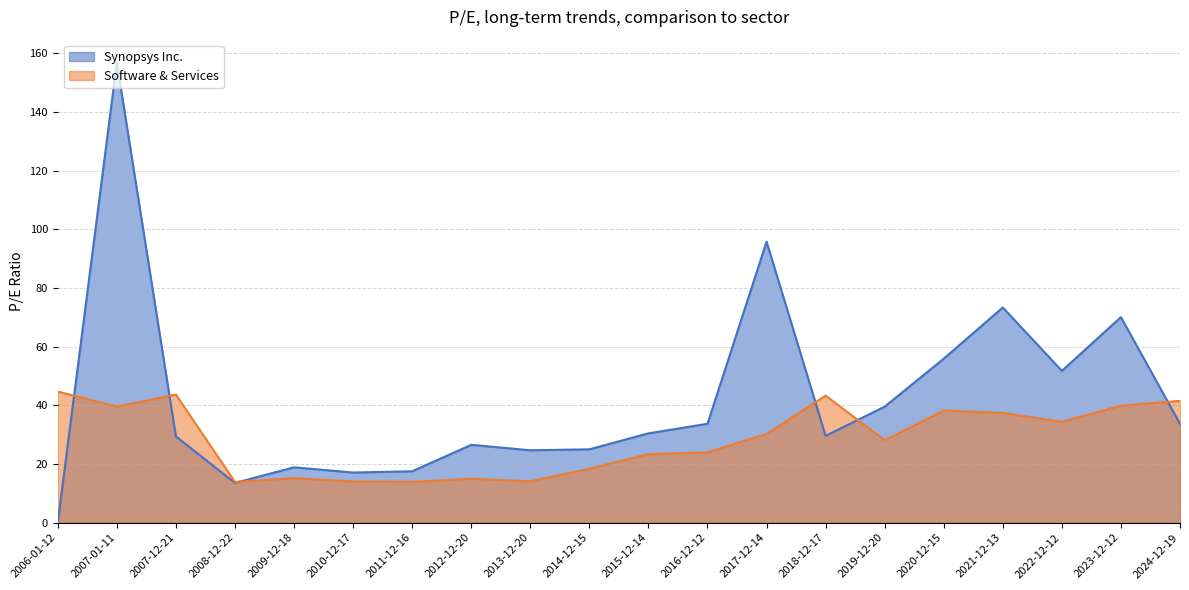

What is the highest value of the Synopsys Inc. series?

156.9